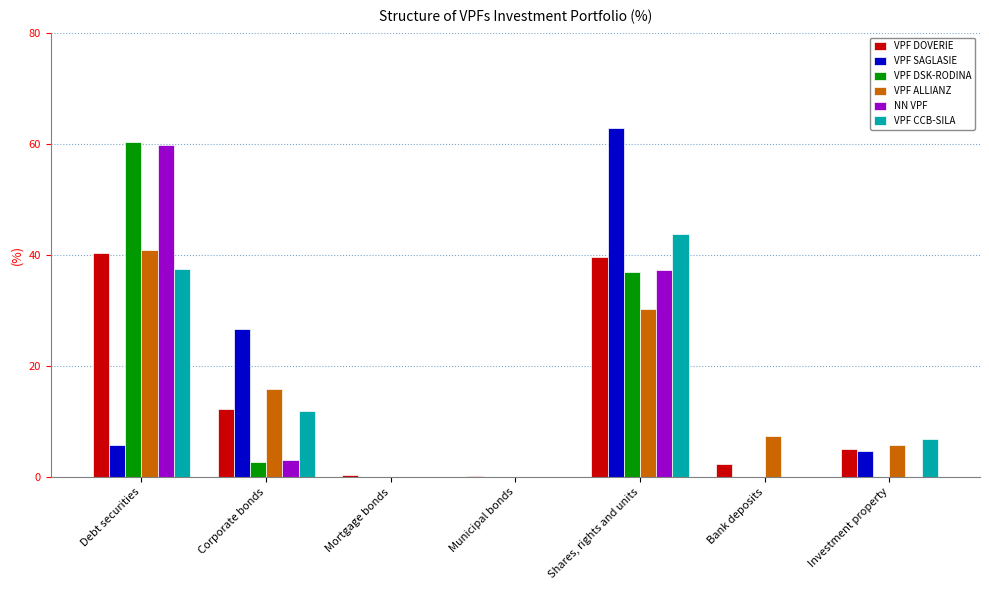

What is the greatest value displayed?

62.8